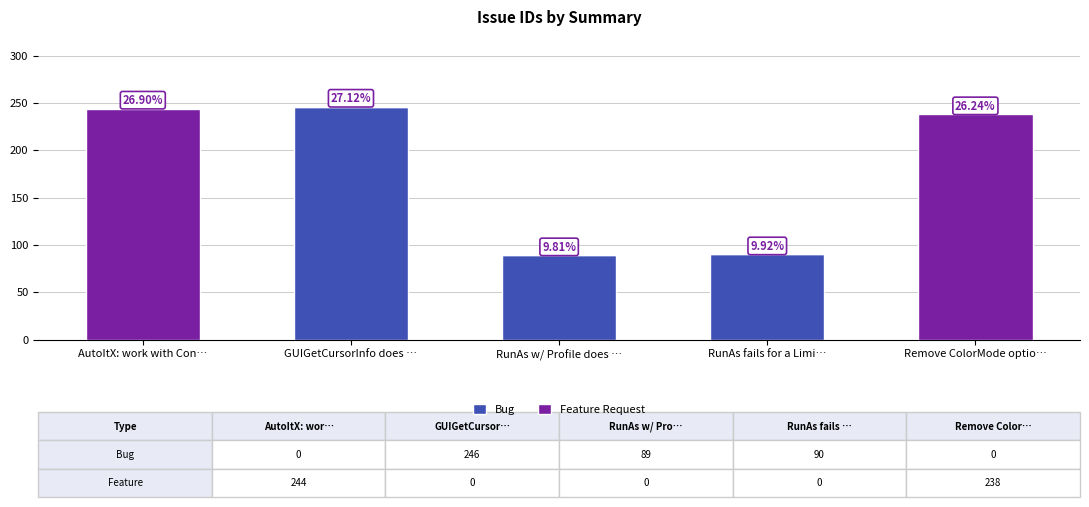

What is the difference between the Bug values at RunAs w/ Profile does … and GUIGetCursorInfo does …?

157